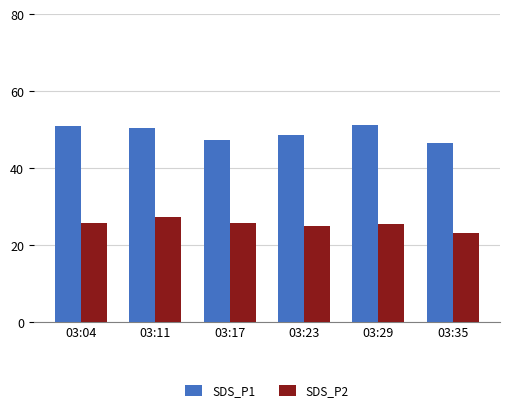

What is the difference between the second highest and minimum values in the SDS_P2 series?

2.7